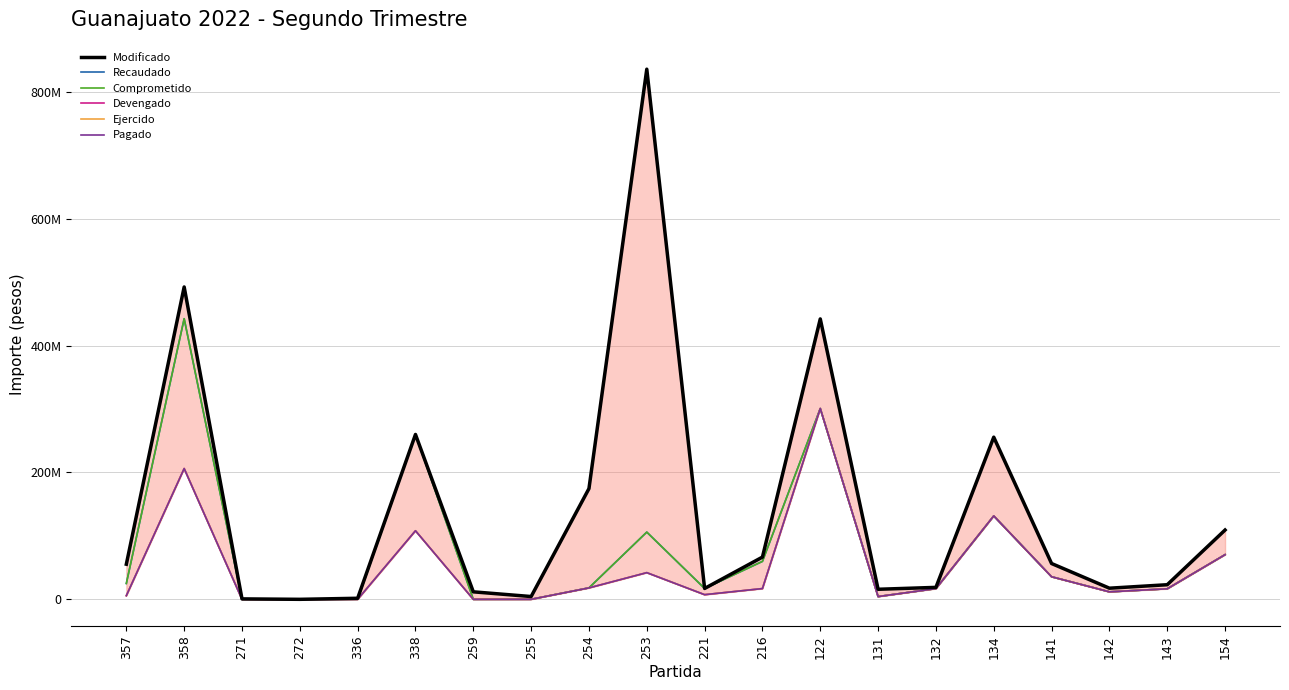

True or false: Comprometido has a value of 0.0 at 271.

True